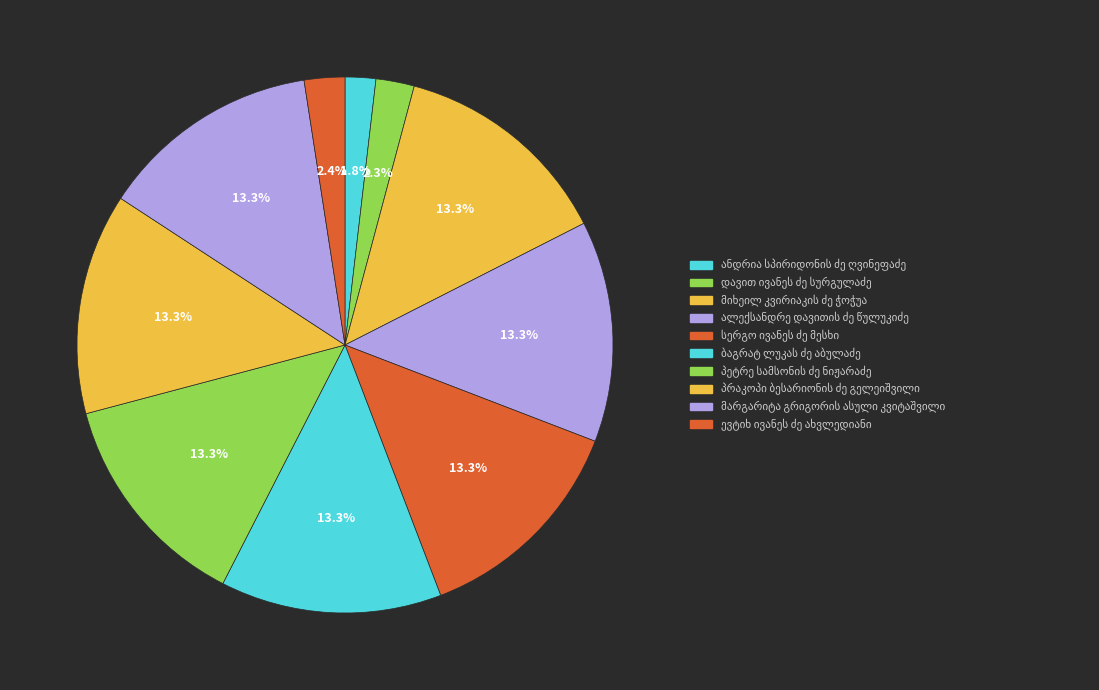

Which slice is the smallest?

ანდრია სპირიდონის ძე ღვინეფაძე